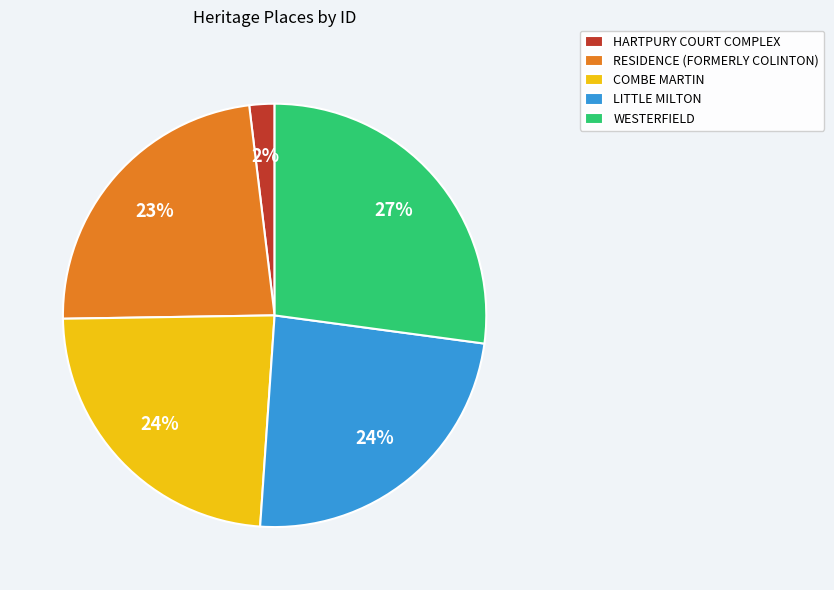

How many slices are in this pie chart?

5